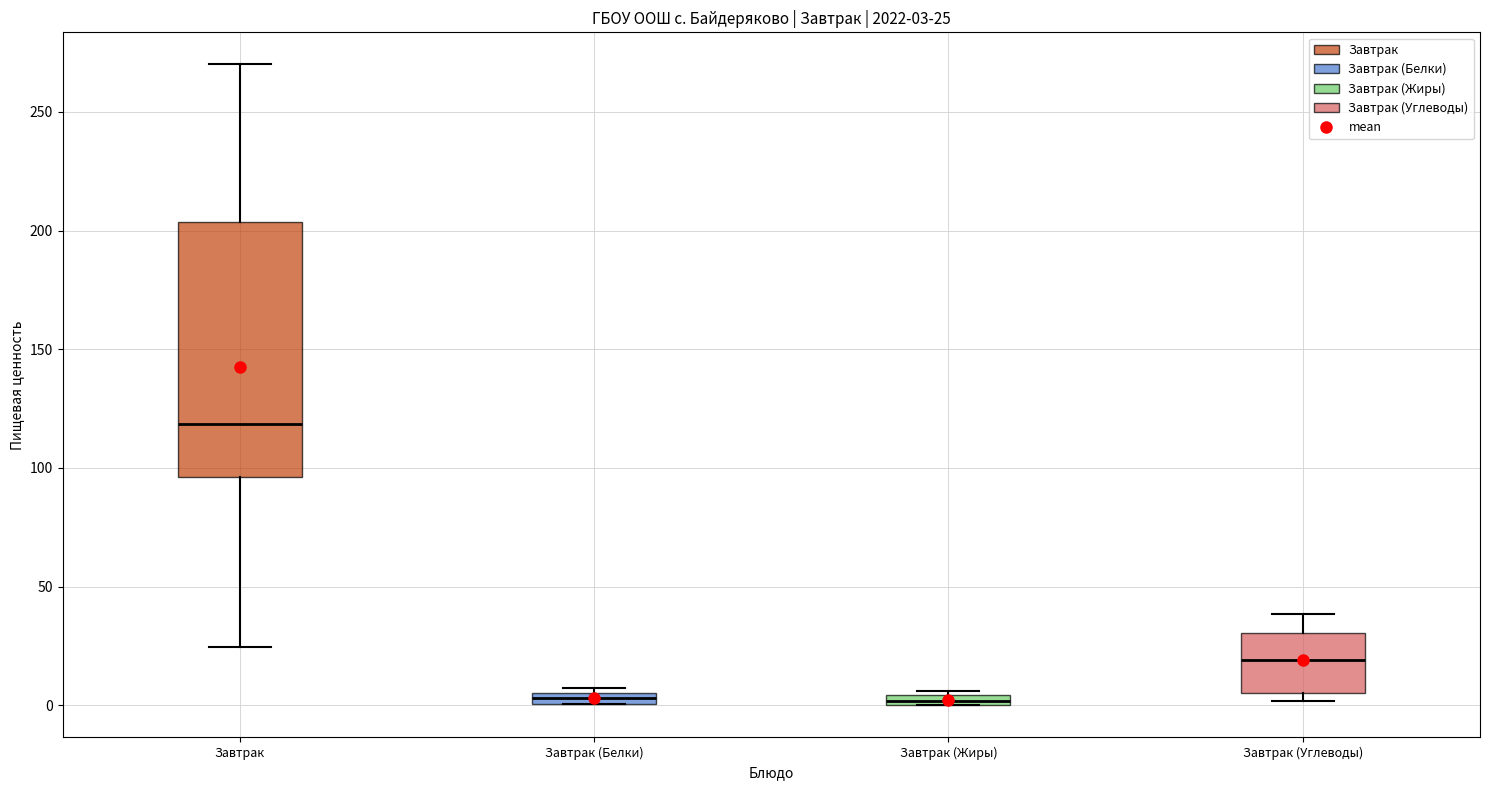

Comparing the boxes themselves (not the whiskers), which one is the tallest?

Завтрак